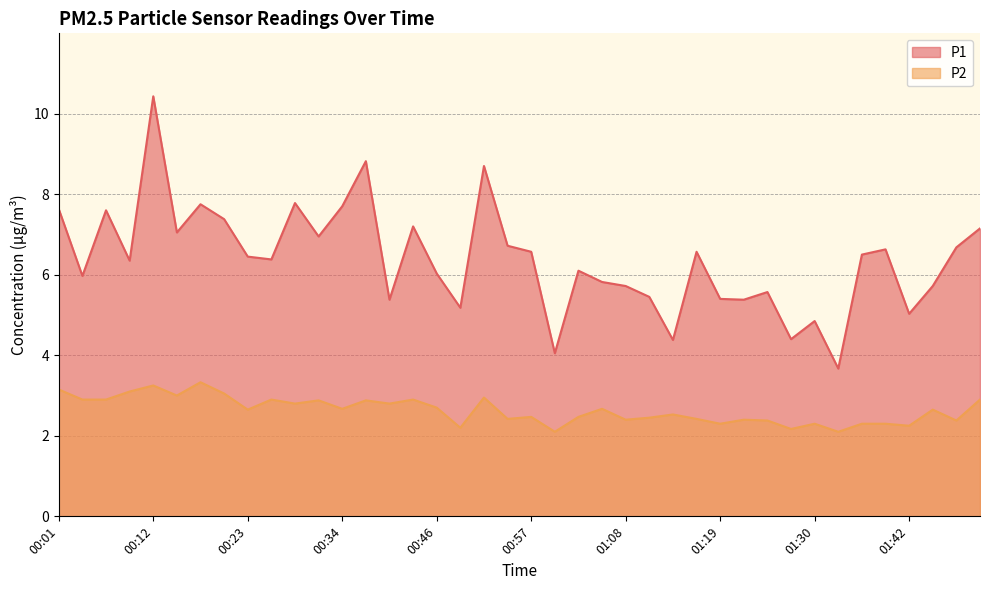

Which series has the widest spread of values?

P1